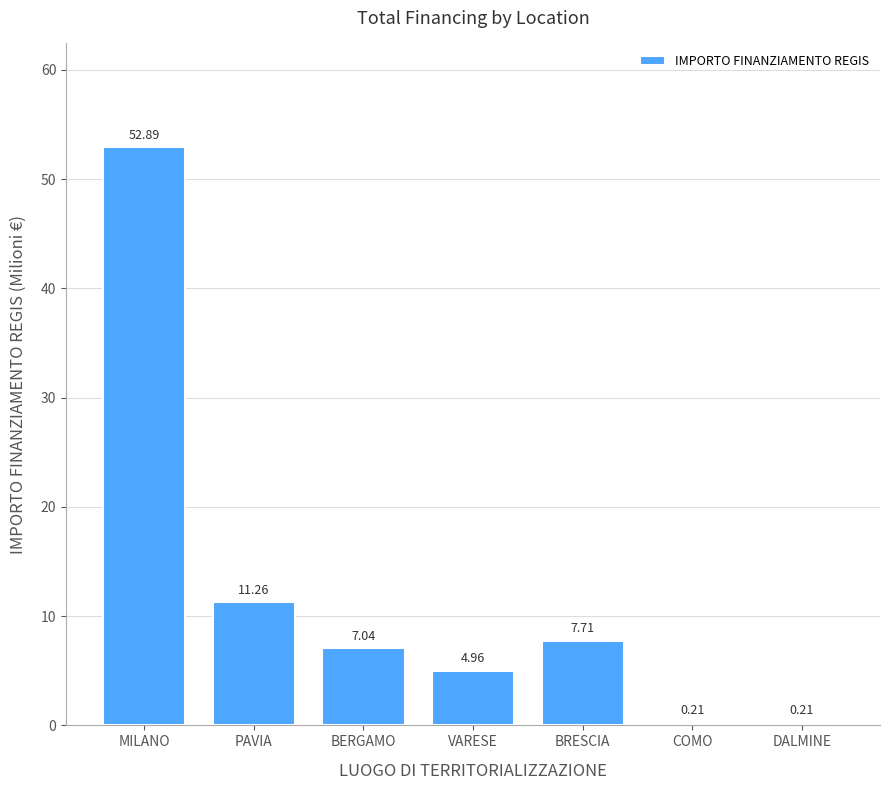

What is the difference between the second highest and second lowest values?

11.1